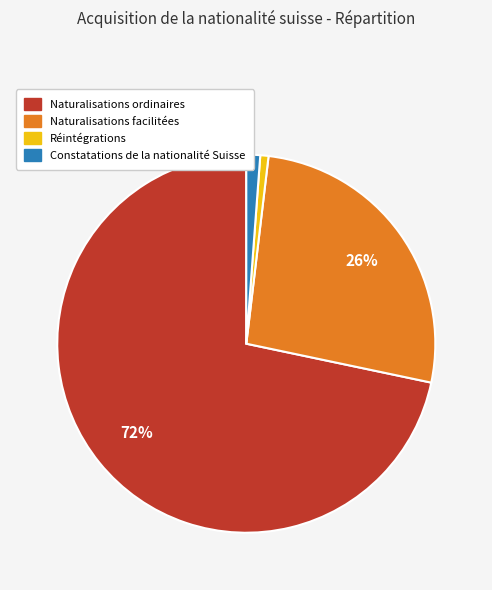

Is it true that Naturalisations facilitées is 36% of the pie?

False